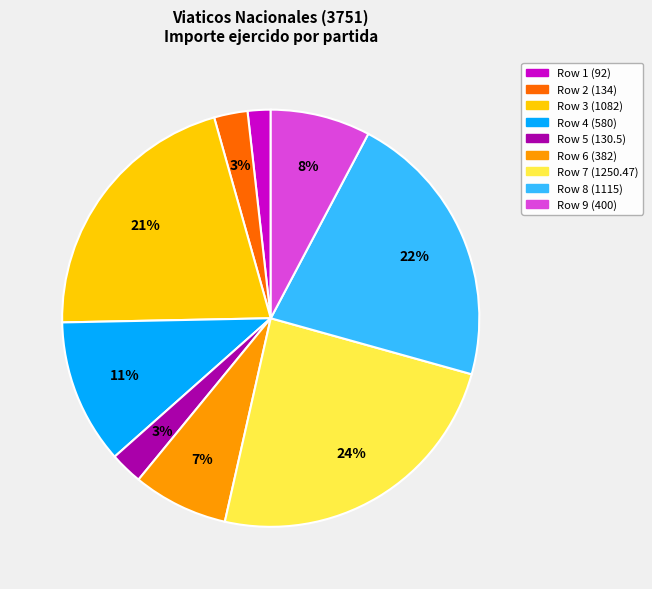

Is there a majority slice in this chart?

No